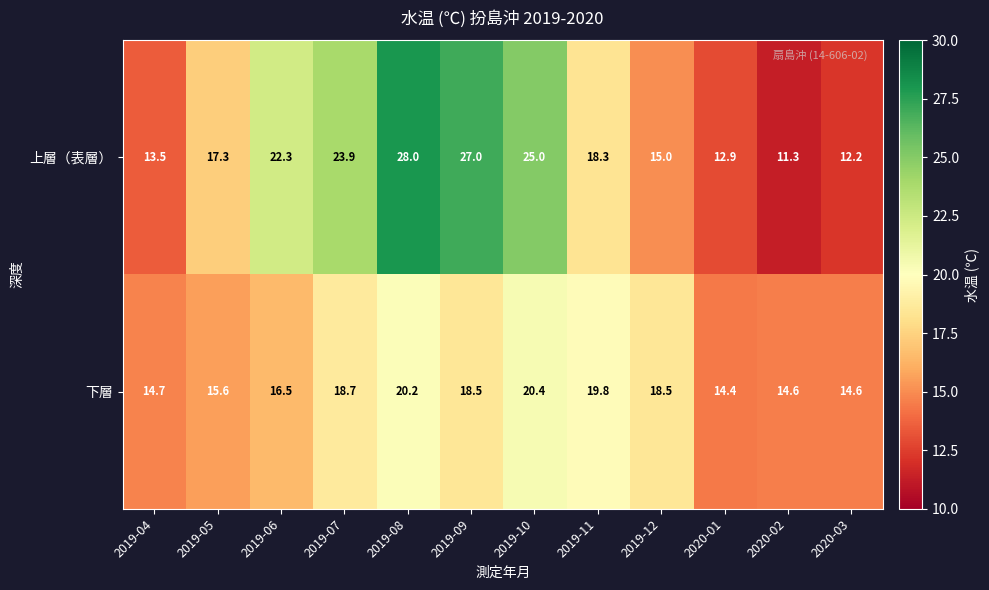

Reading left to right, list all the values displayed in this chart.

上層（表層）: 2019-04=13.5	2019-05=17.3	2019-06=22.3	2019-07=23.9	2019-08=28.0	2019-09=27.0	2019-10=25.0	2019-11=18.3	2019-12=15.0	2020-01=12.9	2020-02=11.3	2020-03=12.2
下層: 2019-04=14.7	2019-05=15.6	2019-06=16.5	2019-07=18.7	2019-08=20.2	2019-09=18.5	2019-10=20.4	2019-11=19.8	2019-12=18.5	2020-01=14.4	2020-02=14.6	2020-03=14.6